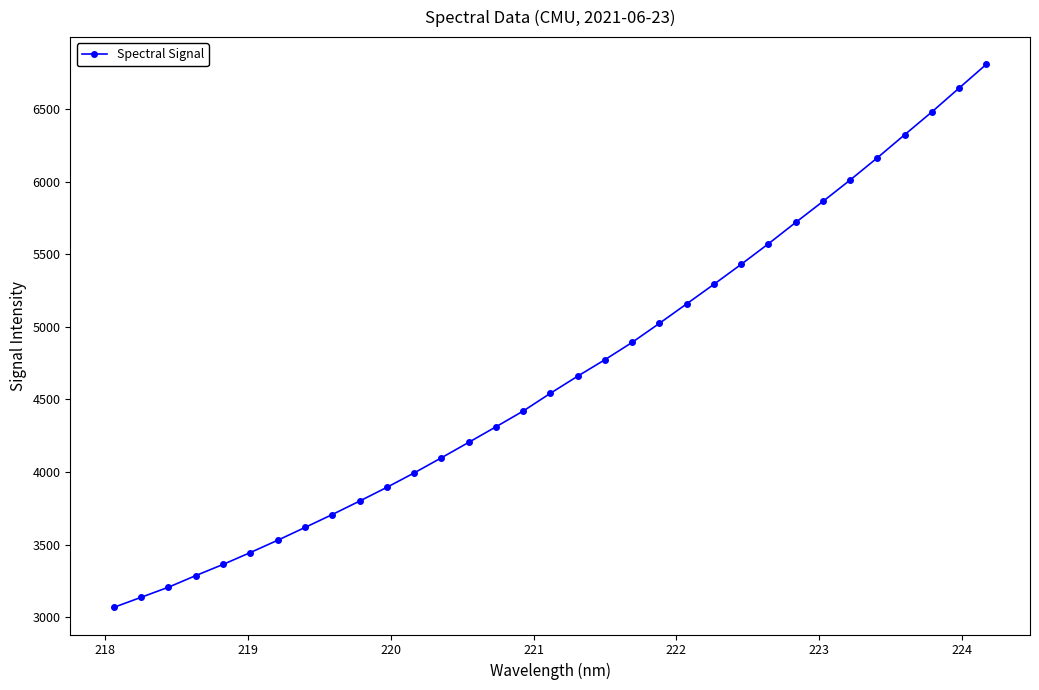

What is the minimum value shown in the chart?

3066.9